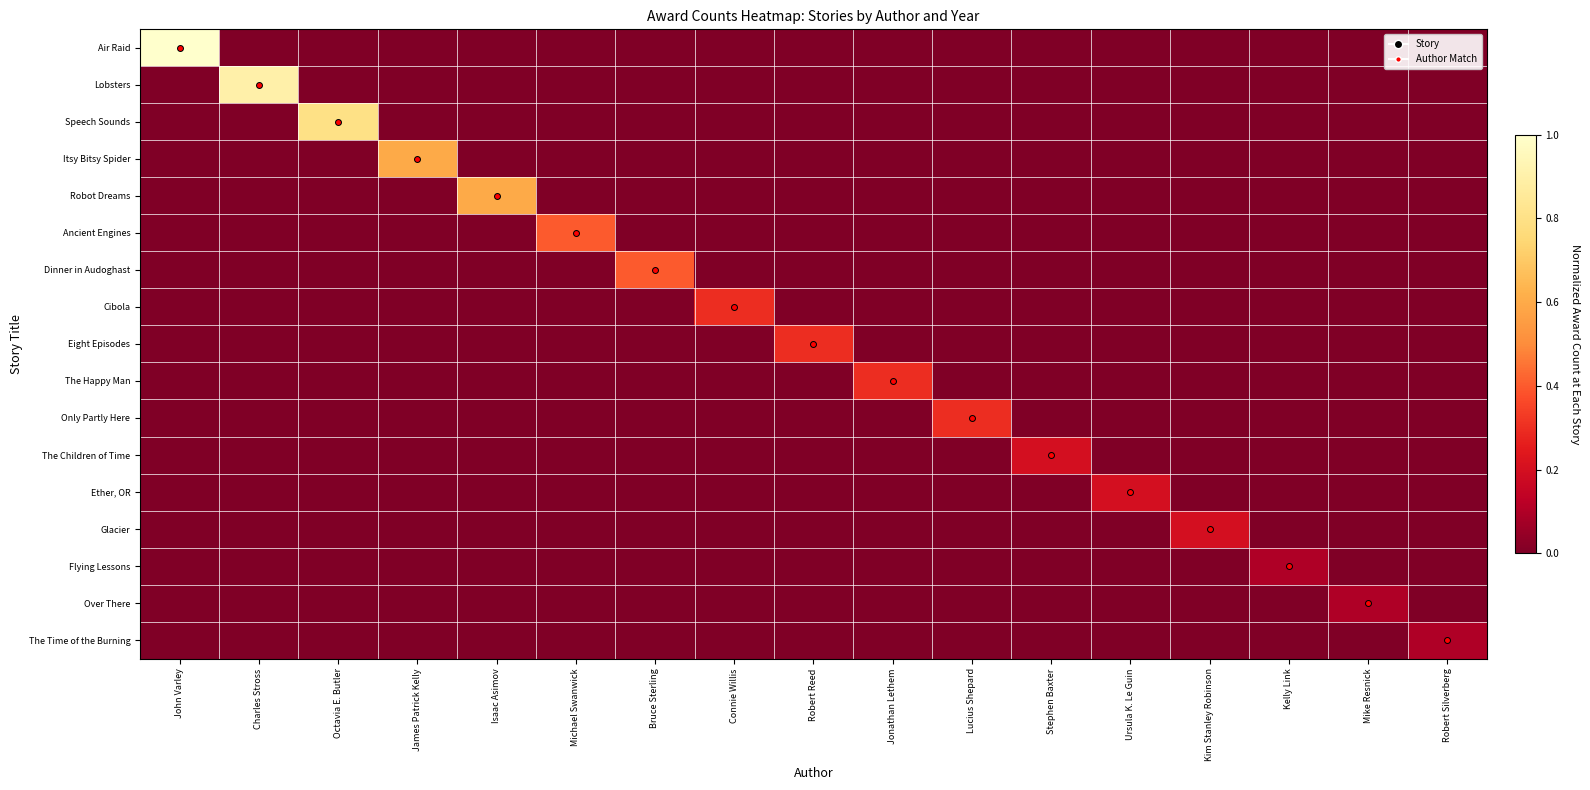

At which category is the sum across all series the highest?

John Varley